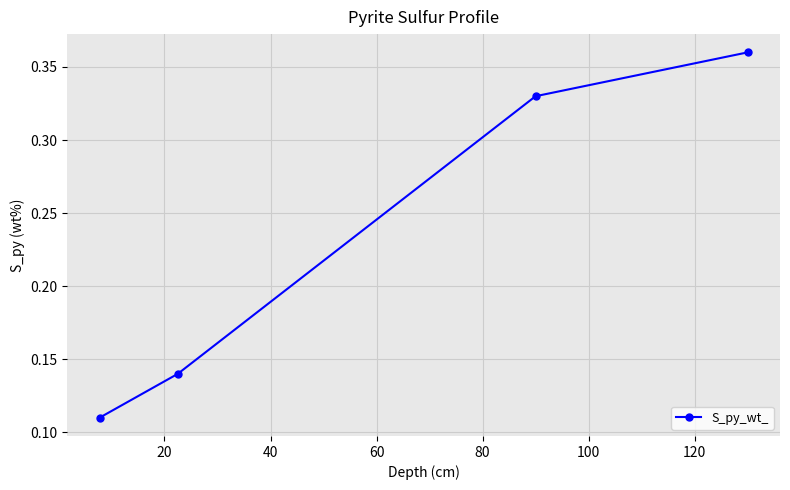

What is the sum of all values?

0.9